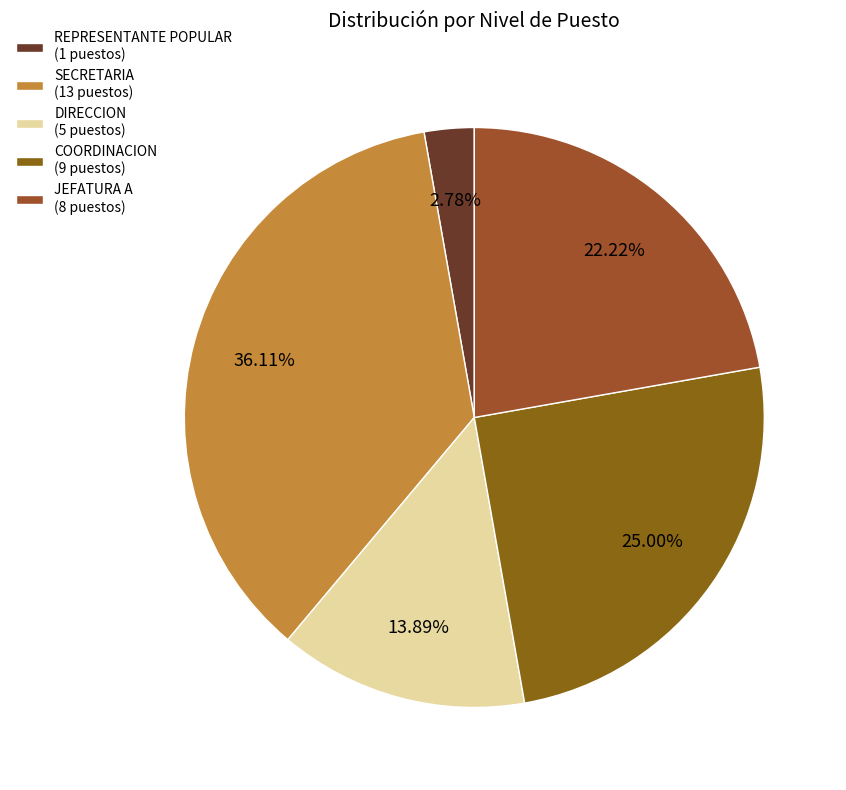

Is there any slice that represents more than half of the pie?

No